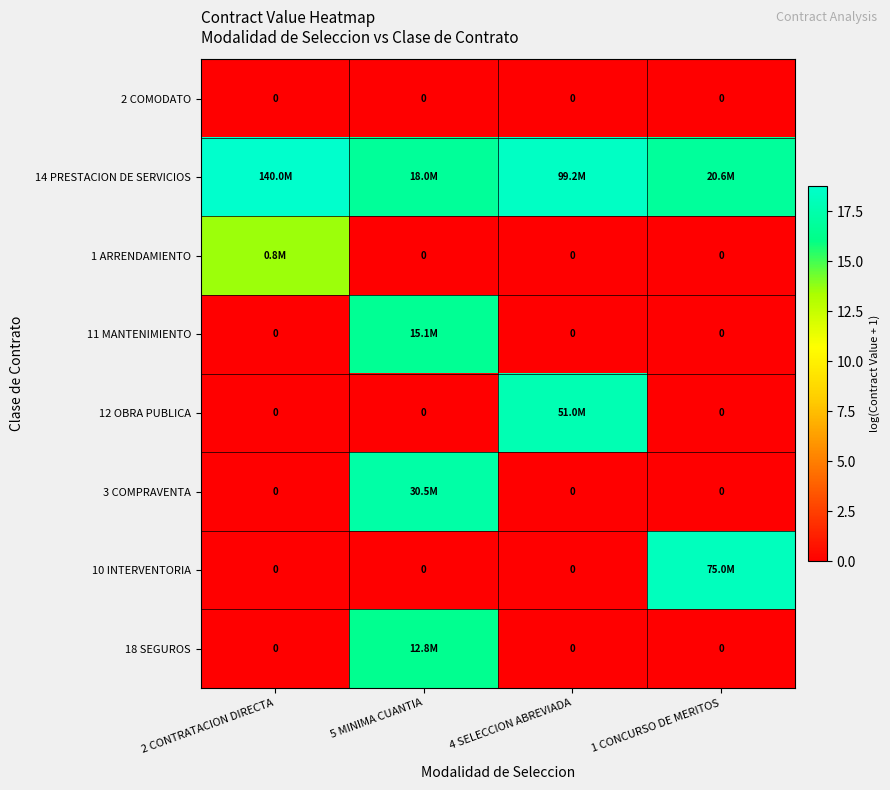

What is the maximum value shown in the chart?

18.8